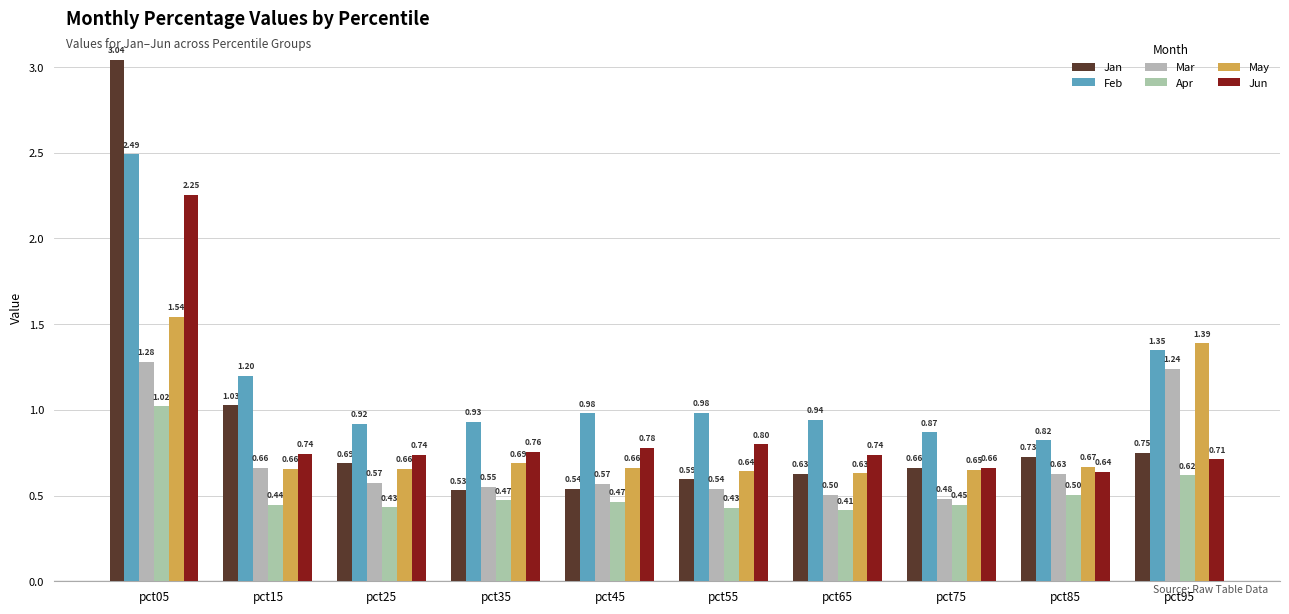

Where is May nearest to the value 1?

pct35